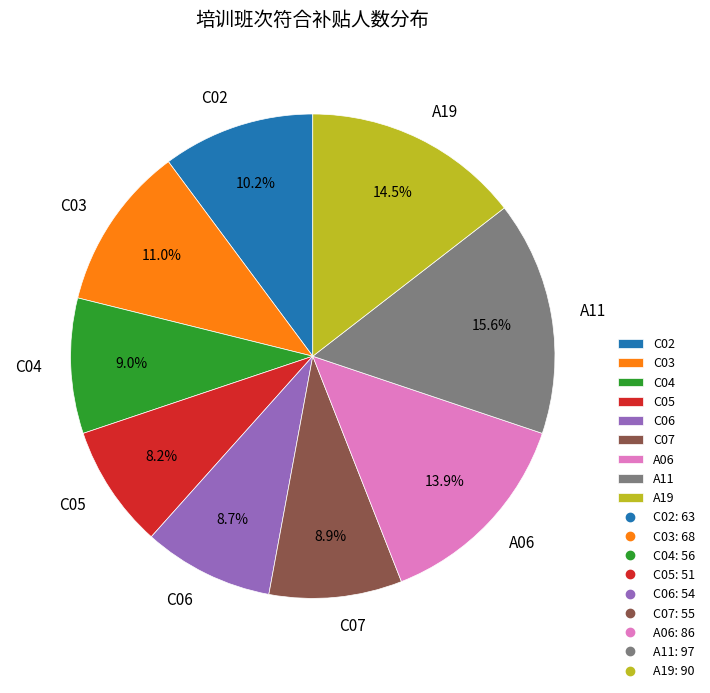

To the nearest percent, what percentage of the pie is A11?

16%